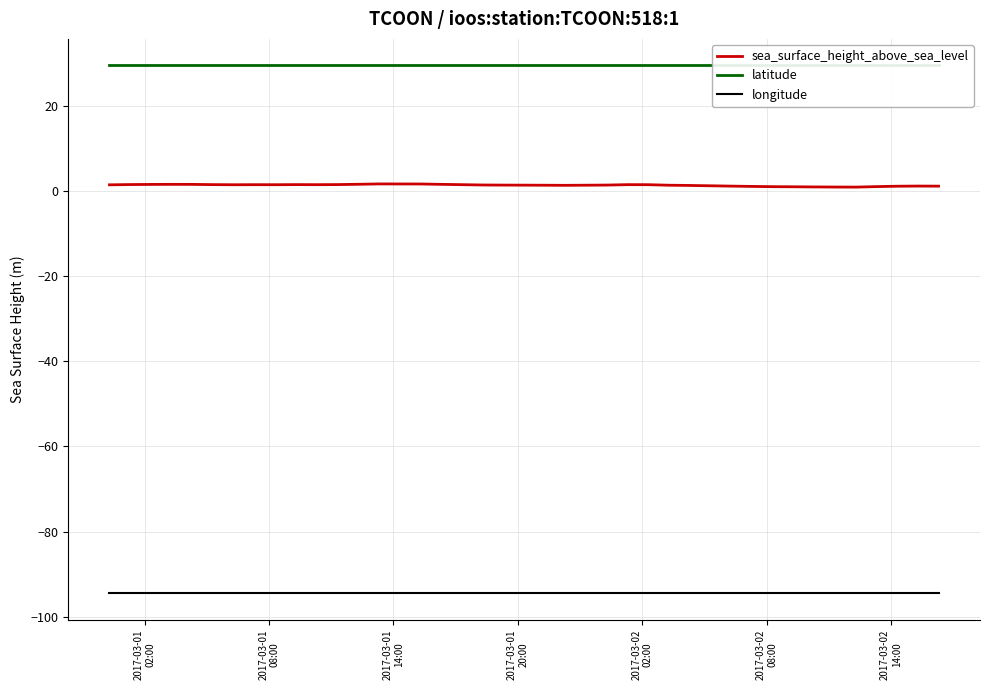

What is the smallest value displayed?

-94.5